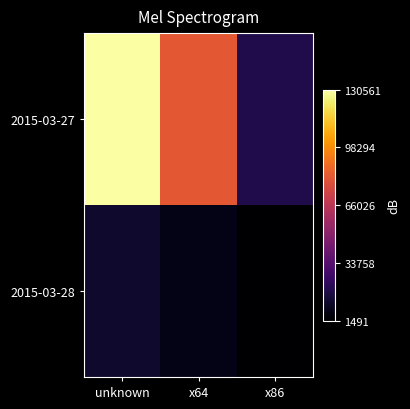

Reading left to right, transcribe all the data shown in this chart.

2015-03-27: unknown=130561	x64=82009	x86=17658
2015-03-28: unknown=11778	x64=7030	x86=1491